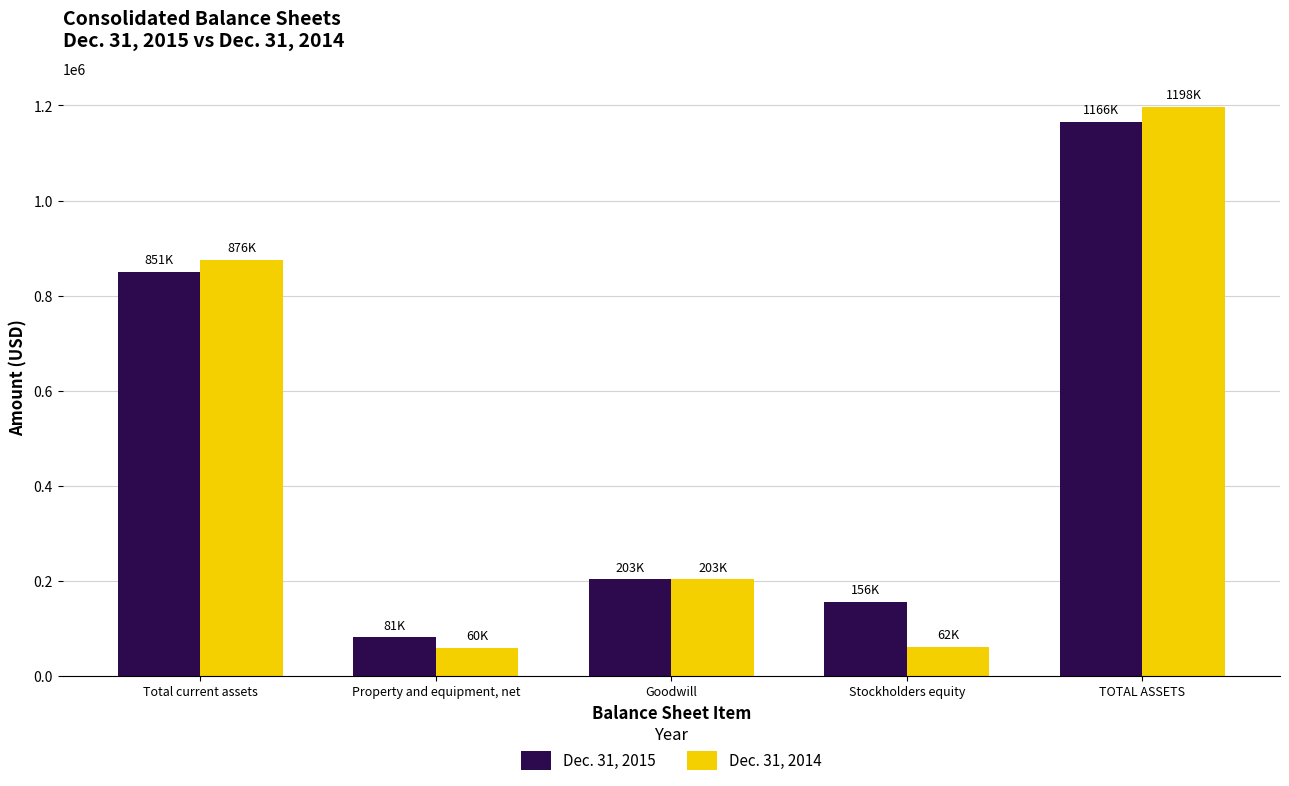

What position from the right is Goodwill?

3